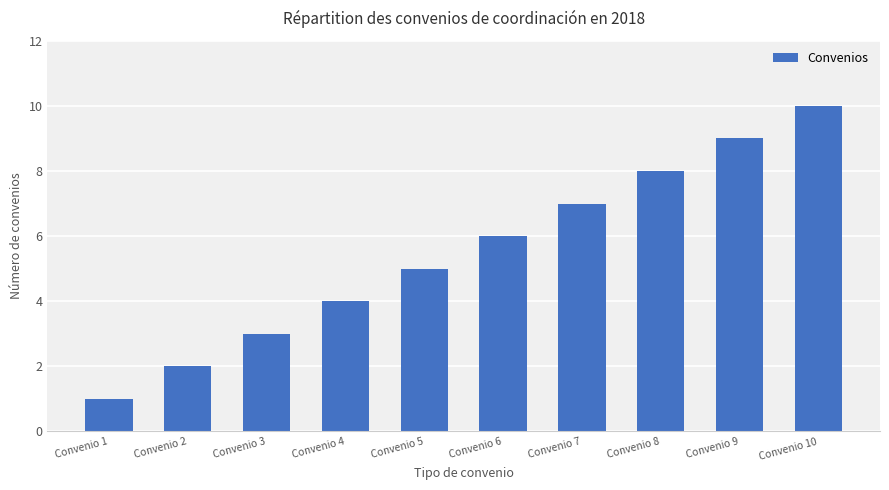

What is the maximum value shown in the chart?

10